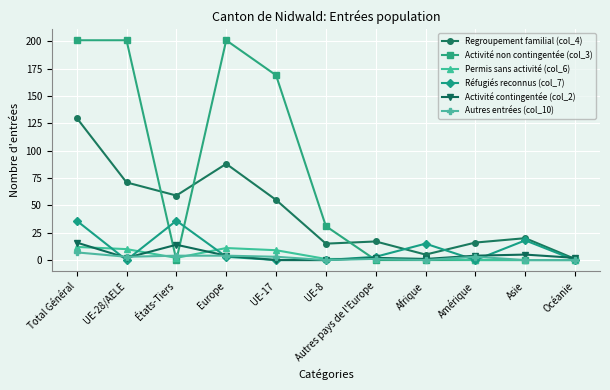

How many data points does each series have?

11